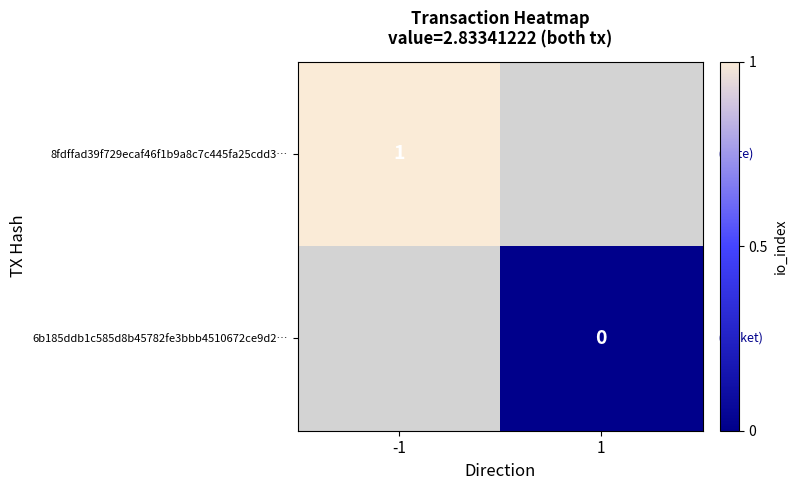

What is the greatest value displayed?

1.0